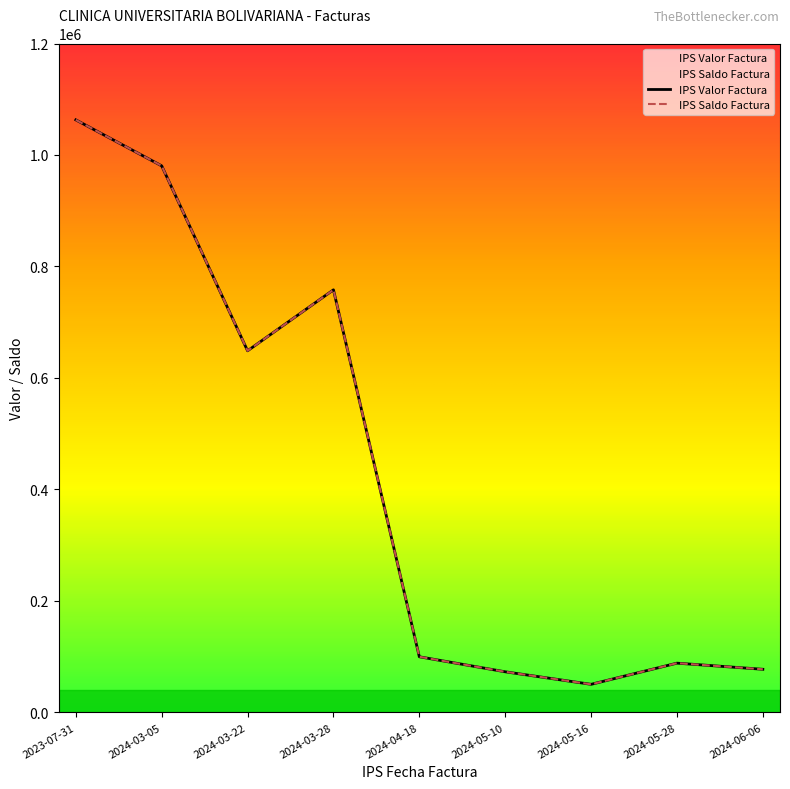

What value does the IPS Valor Factura series have at 2024-03-28?

758064